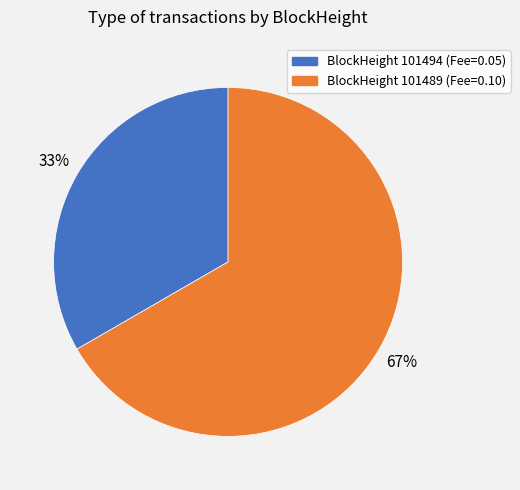

To the nearest percent, what is the average slice percentage?

50%